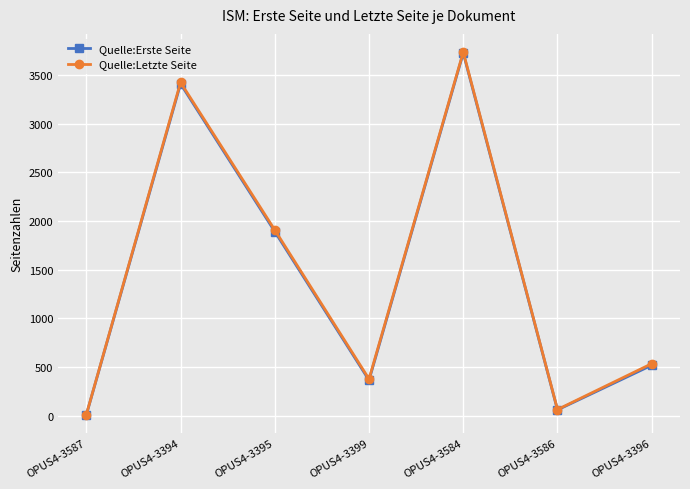

What is the sum of all Quelle:Erste Seite values?

9980